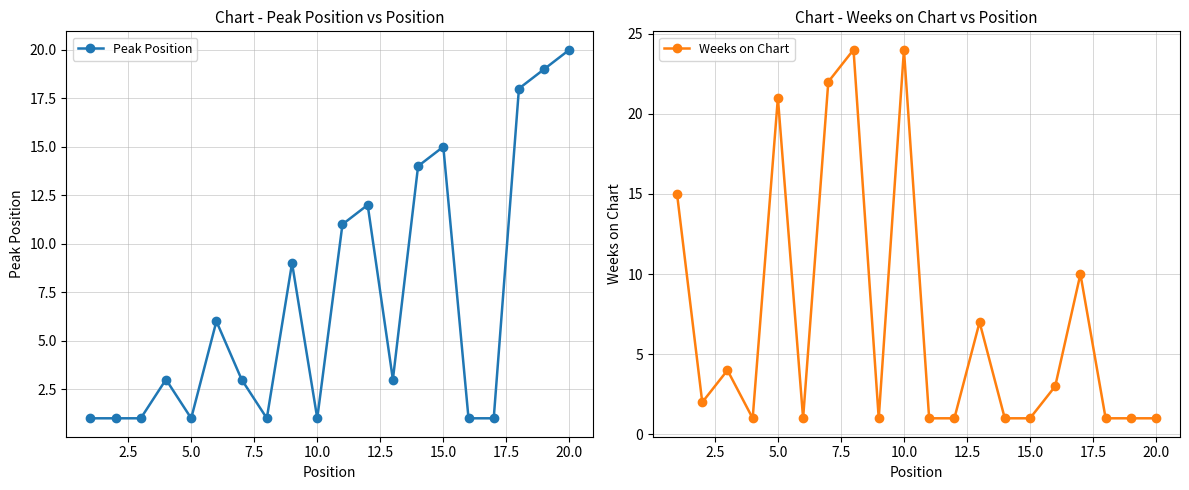

Reading right to left, extract all data points from this chart.

Peak Position: 20	19	18	1	1	15	14	3	12	11	1	9	1	3	6	1	3	1	1	1
Weeks on Chart: 1	1	1	10	3	1	1	7	1	1	24	1	24	22	1	21	1	4	2	15